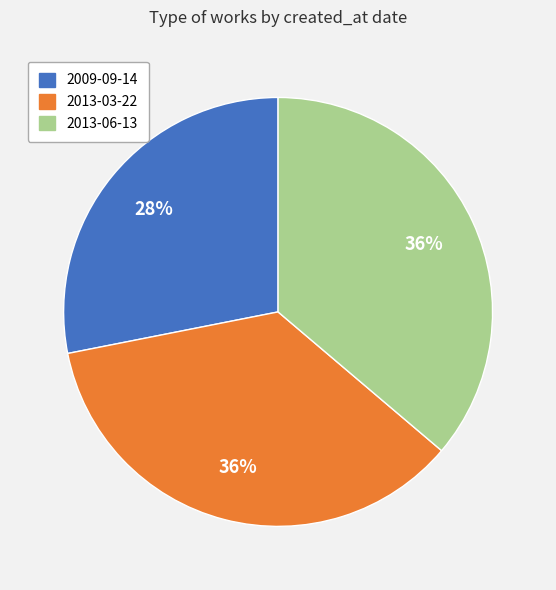

How many segments does this pie chart have?

3